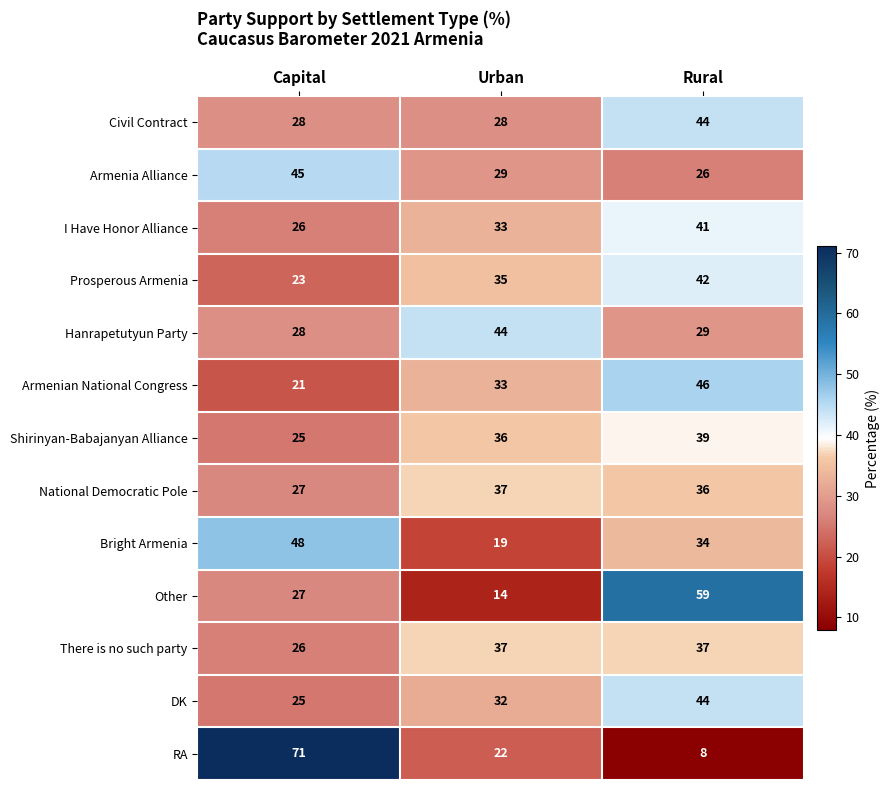

How many categories are shown in the chart?

3